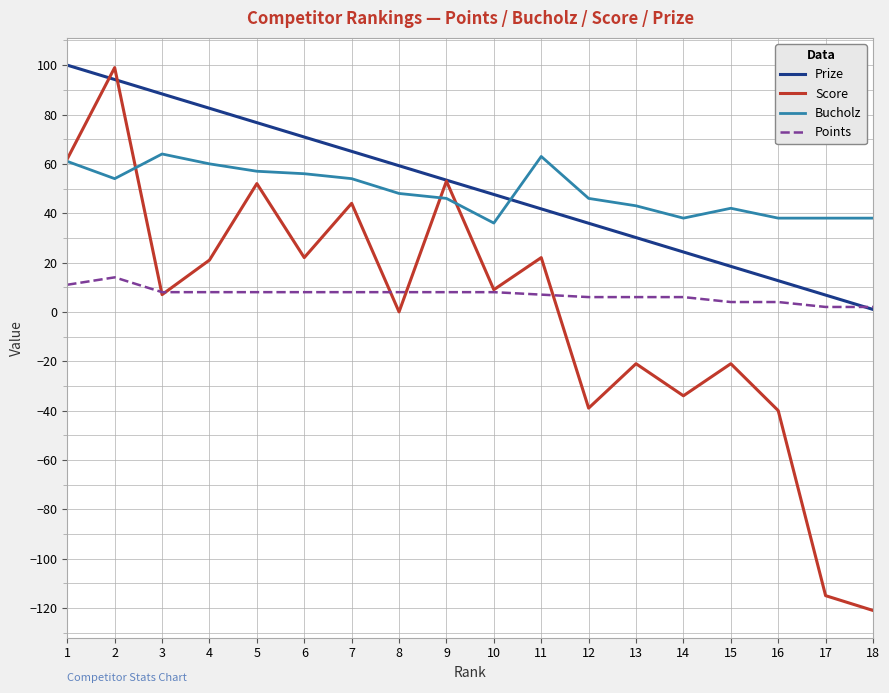

The Points series shows 6.0 at 12. True or false?

True